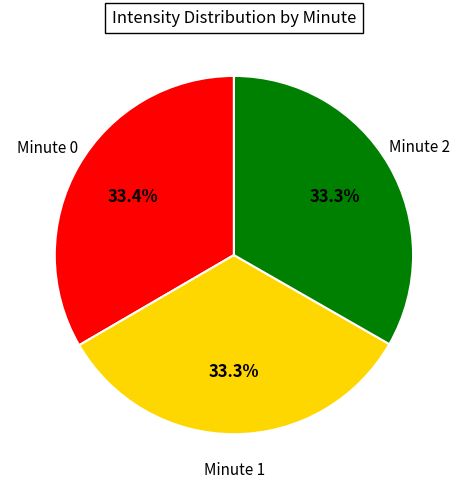

Is Minute 2 the majority of the pie?

No